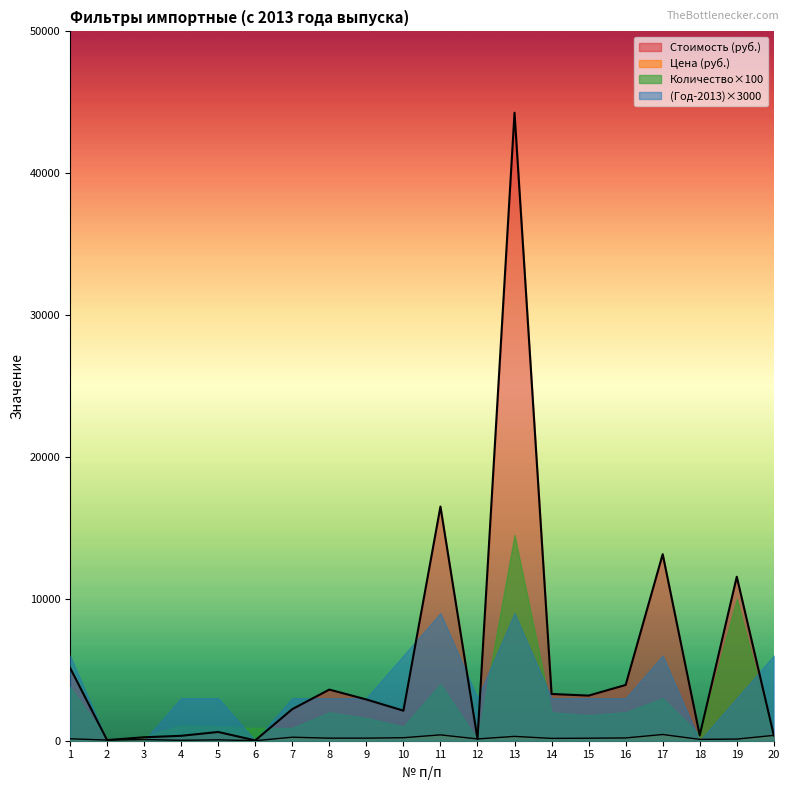

Which series has the largest range (max minus min)?

Стоимость (руб.)